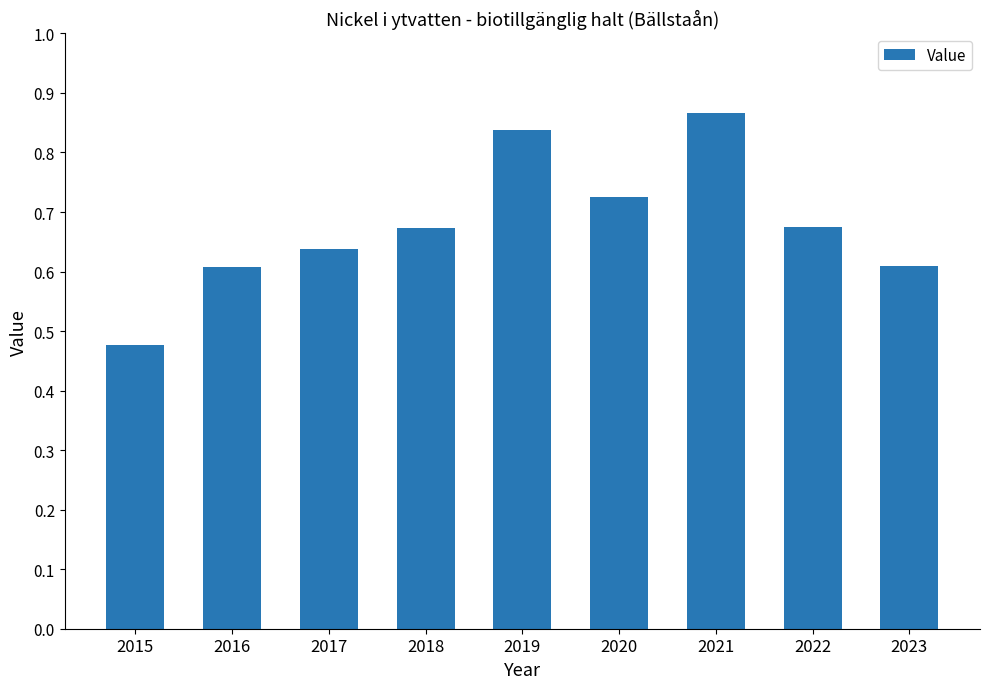

Count the number of categories in the chart.

9